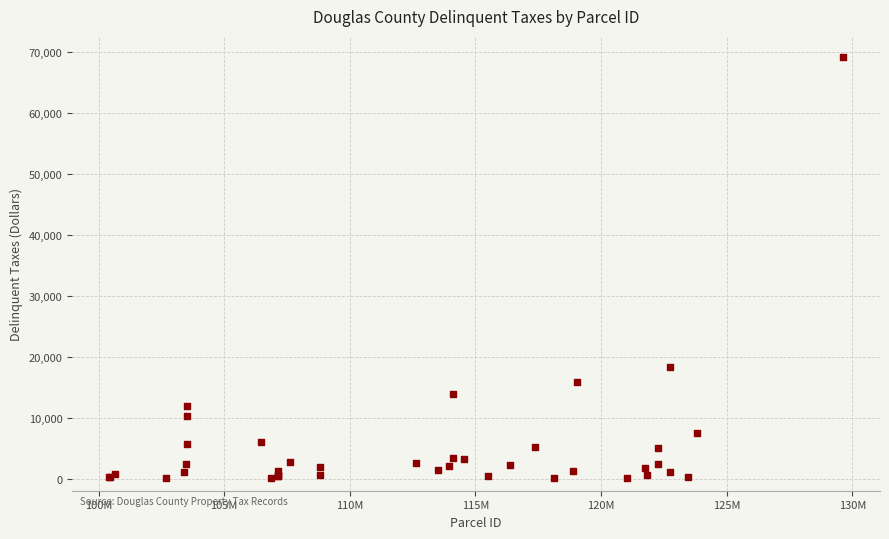

What Y value in the scatter plot is closest to 34615?

18238.8